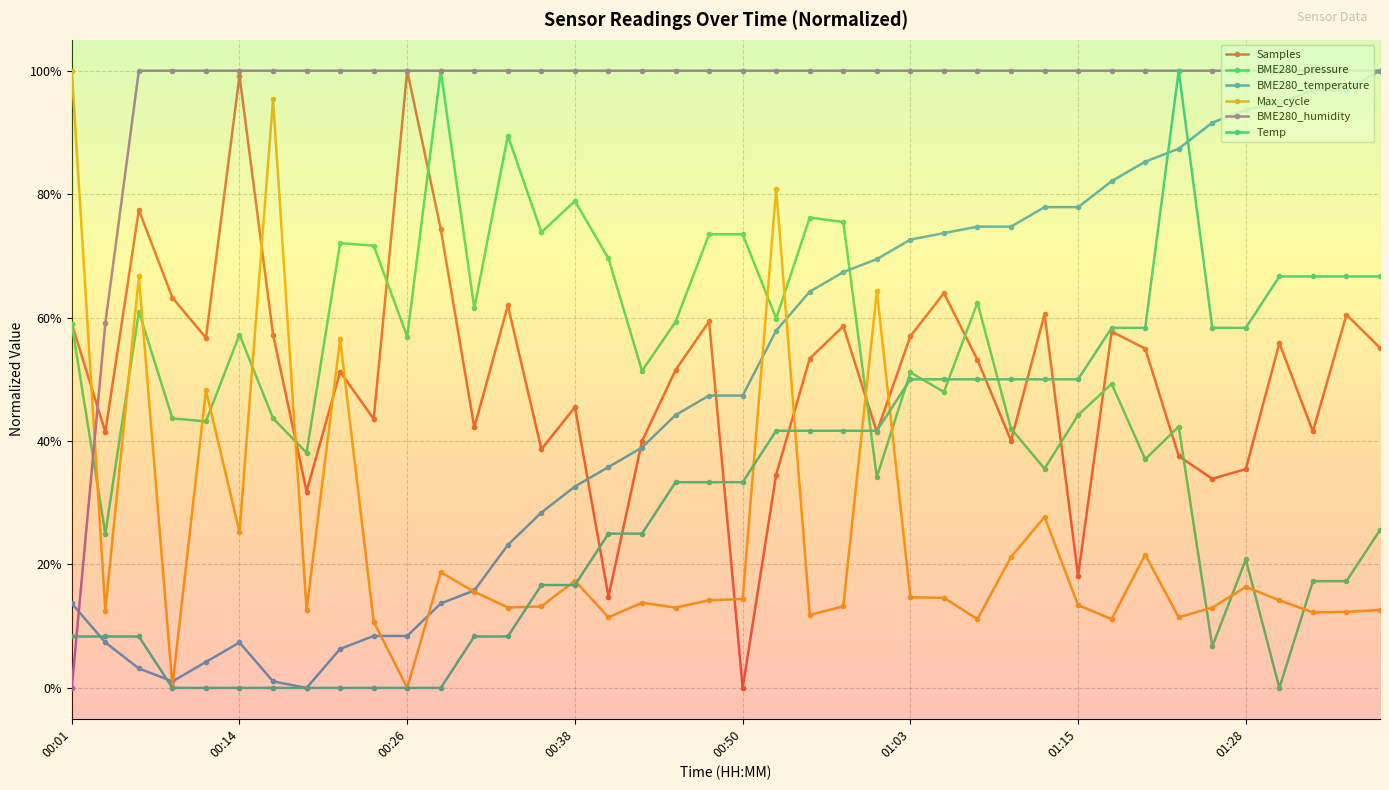

True or false: Temp has a value of 0.5 at 01:15.

True